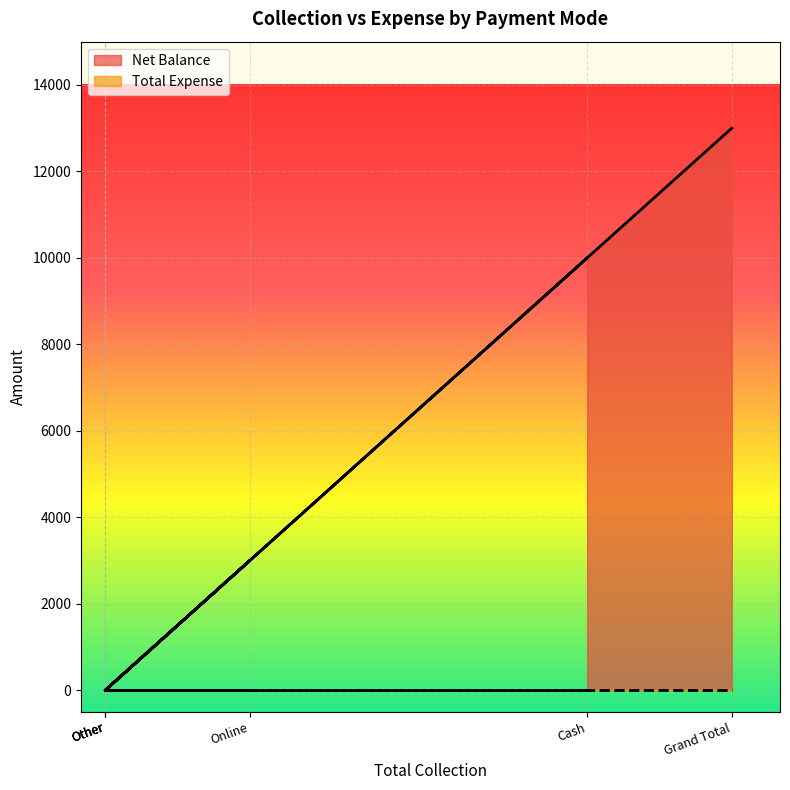

What is the sum of all values?

26000